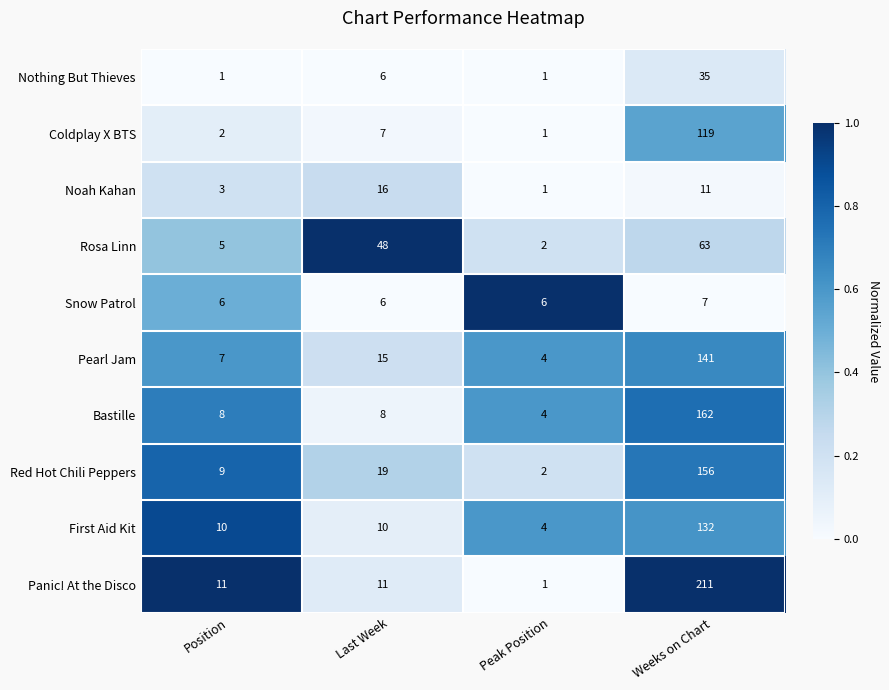

Is the value of Pearl Jam at Last Week greater than the value of Rosa Linn at Last Week?

No